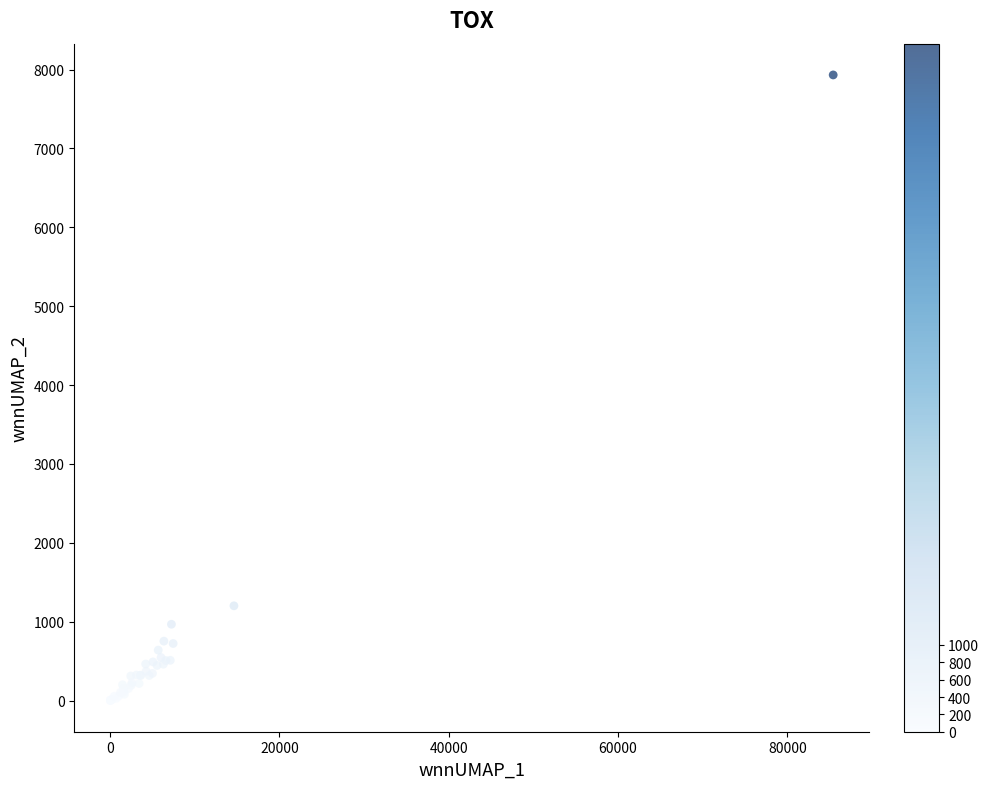

What Y value in the scatter plot is closest to 3966?

1201